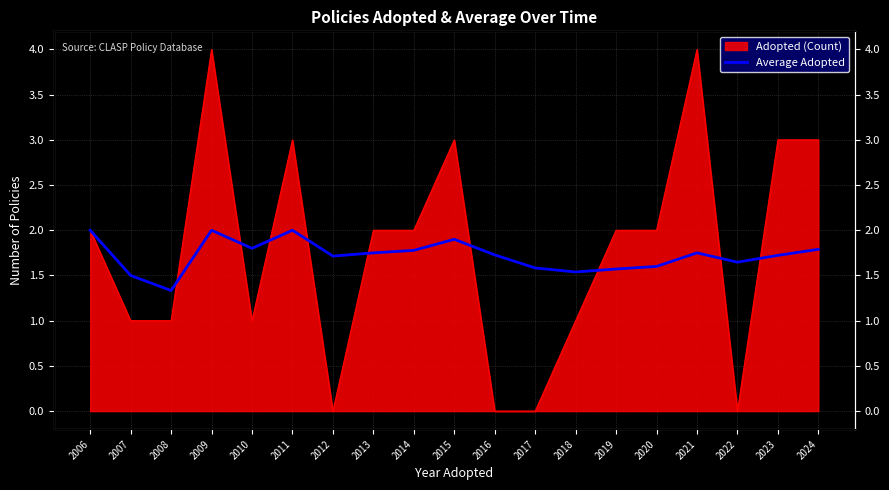

What is the change in value from 2014 to 2018?

-0.2